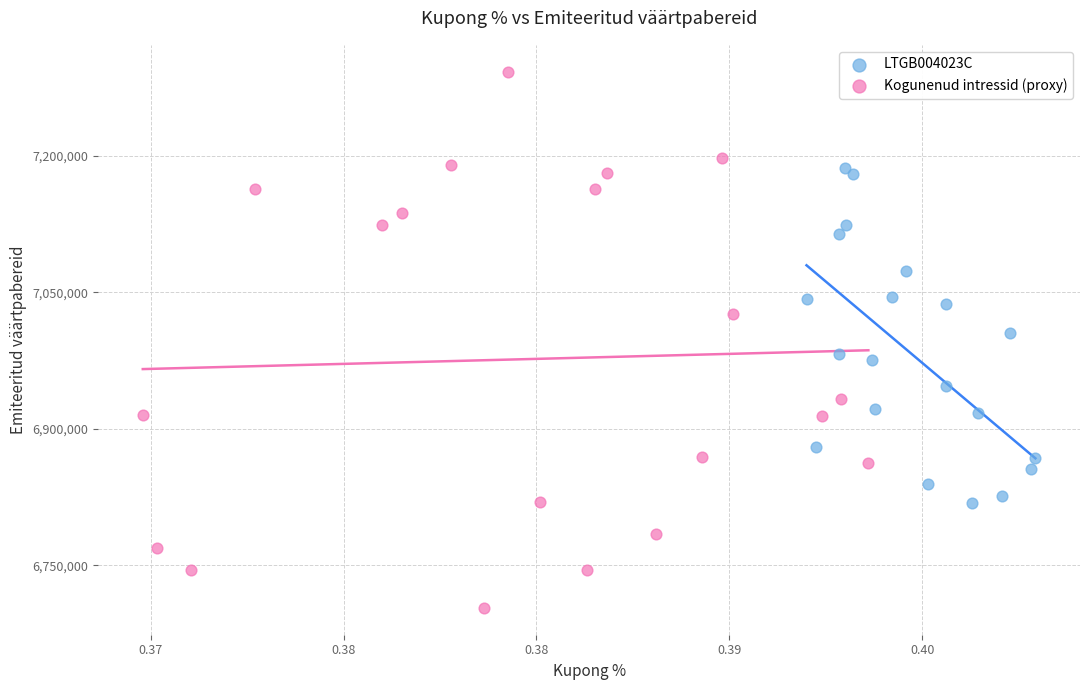

What are all the series names shown in the legend?

LTGB004023C, Kogunenud intressid (proxy)